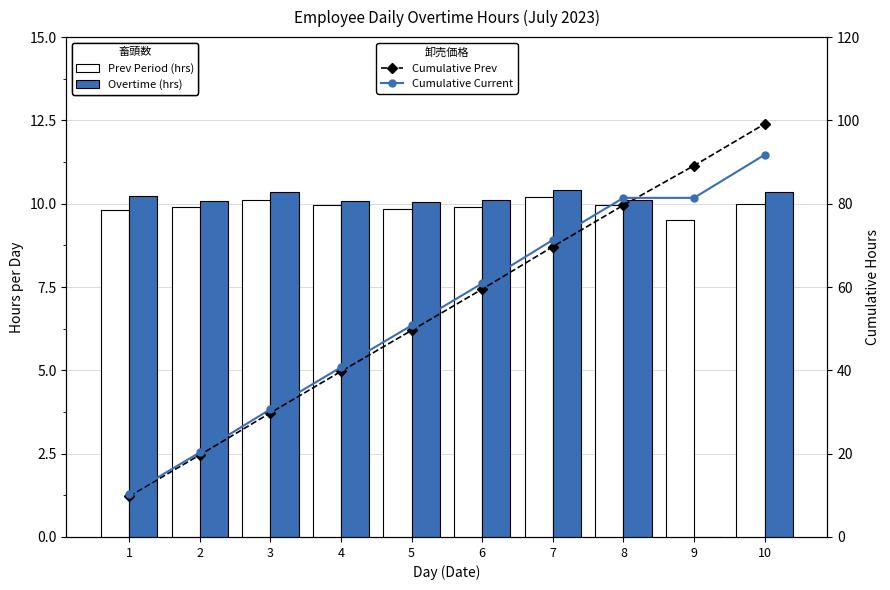

What is the difference between the Overtime (hrs) values at 1 and 6?

0.1